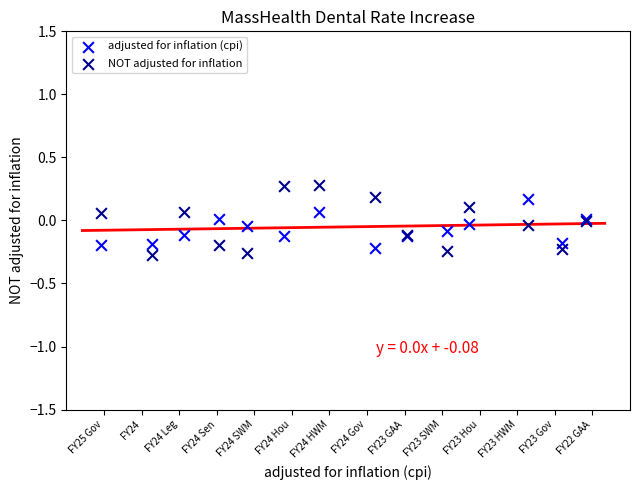

Which series contains the highest Y value?

NOT adjusted for inflation